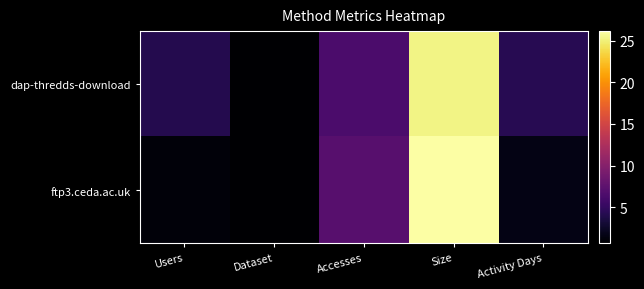

What is the total value across all series at Users?

5.2